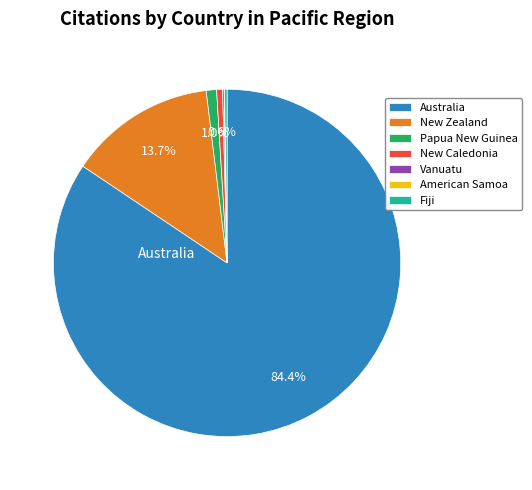

Which slice is the largest?

Australia